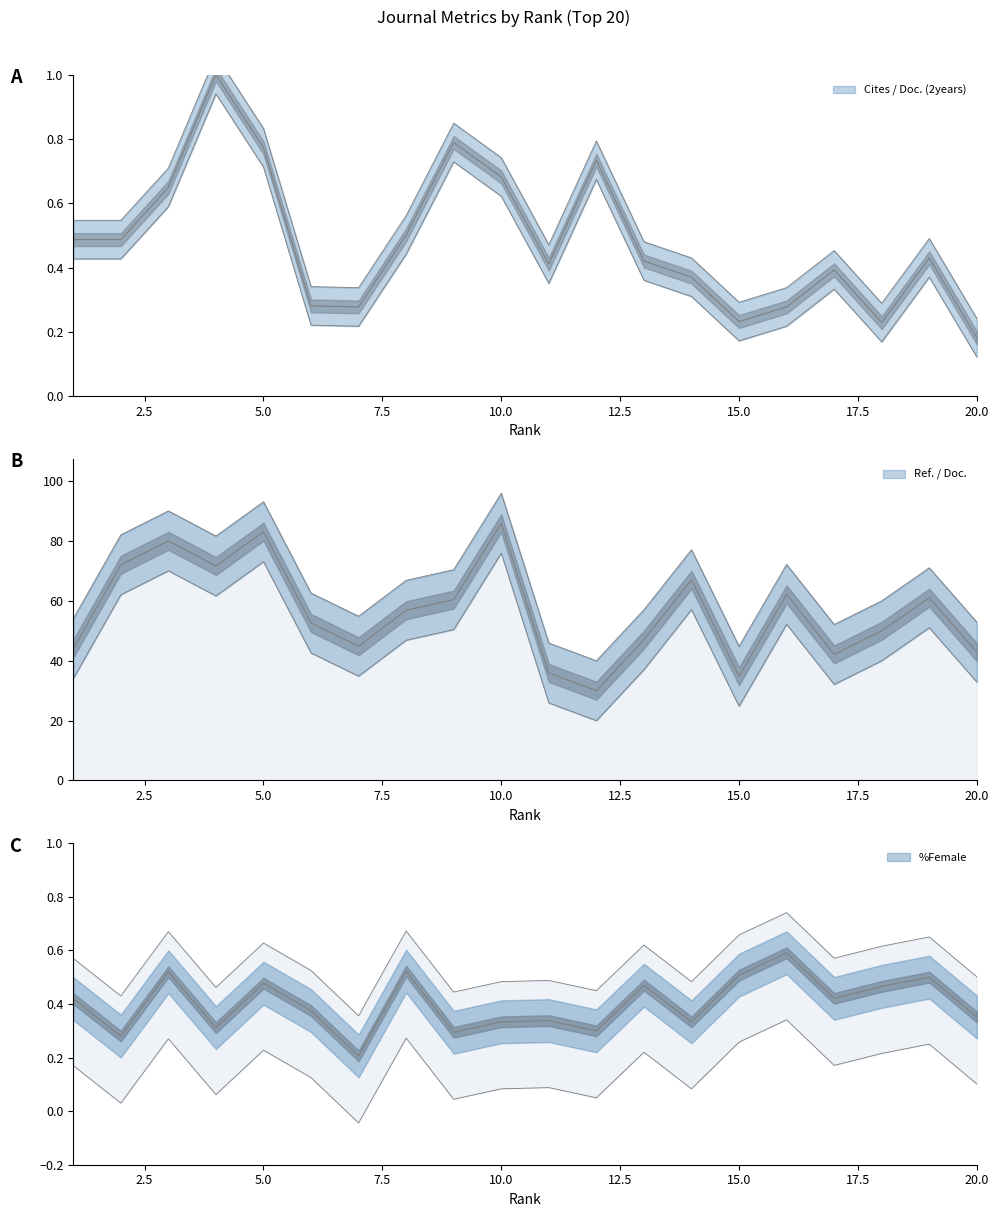

The value of %Female at 8 is 0.3. True or false?

False